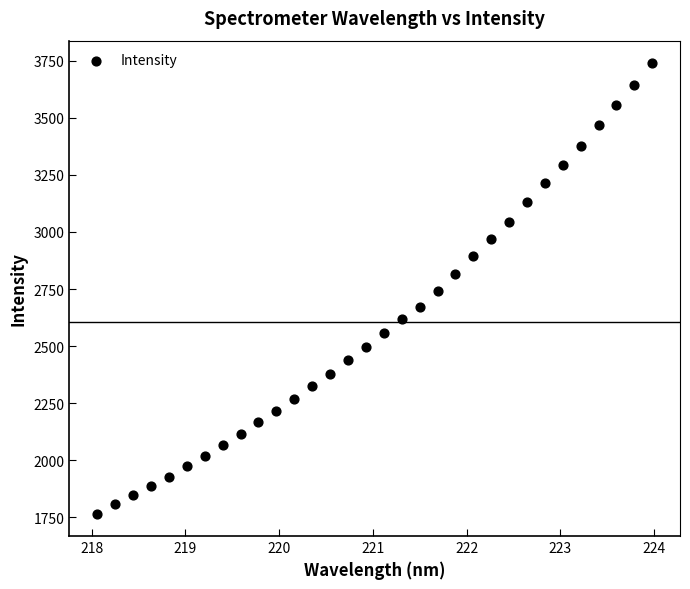

What is the range of X values (max minus min)?

5.9